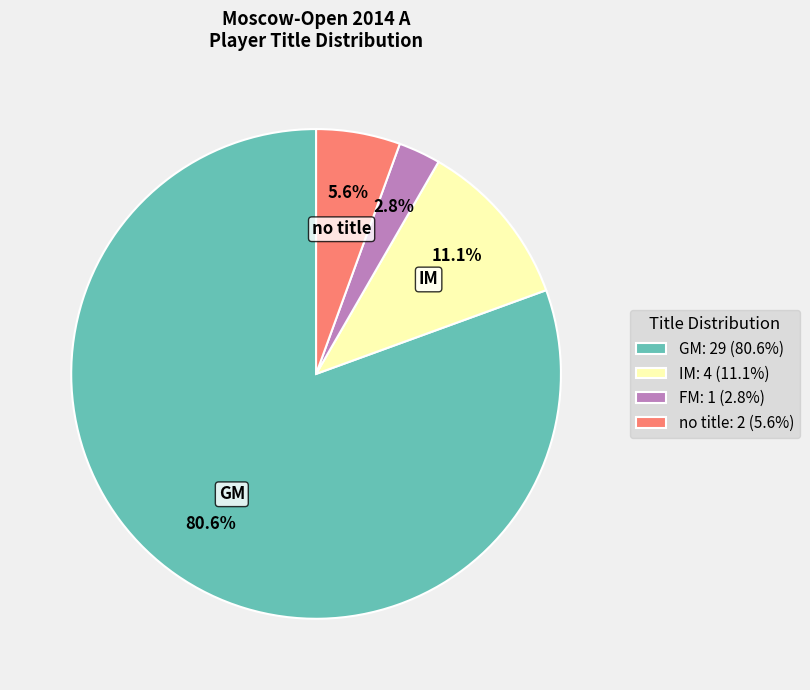

Which slice is the largest?

GM: 29 (80.6%)